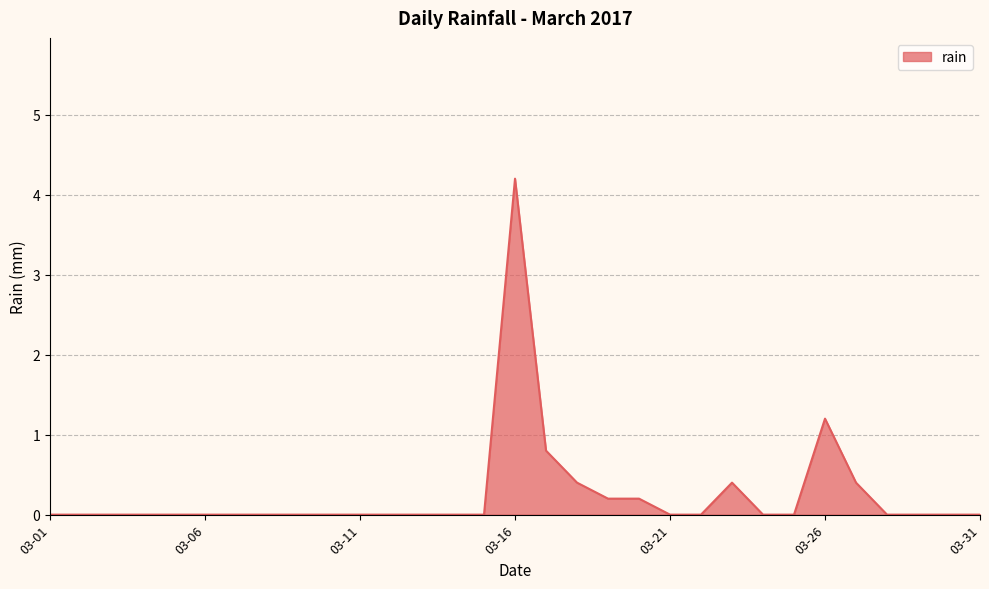

Does the chart have visible grid lines?

Yes